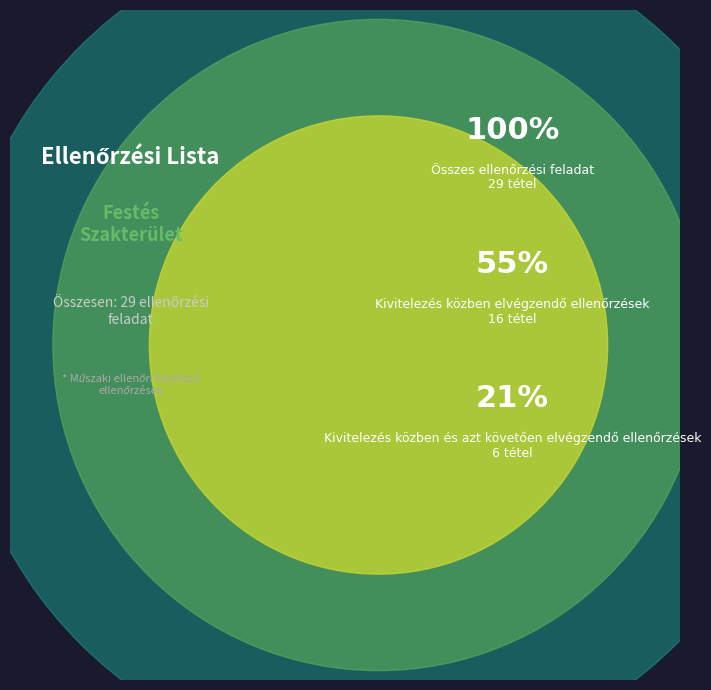

True or false: Kivitelezés közben
elvégzendő ellenőrzések accounts for 25% of the total.

False